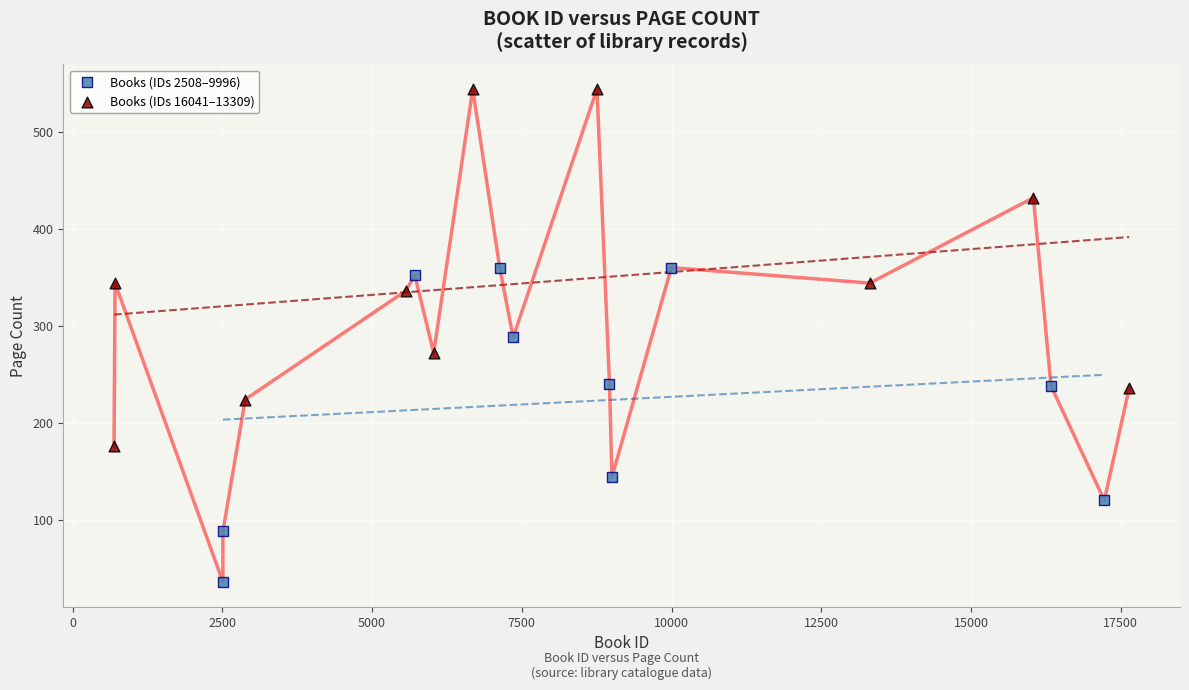

Which series contains the lowest Y value?

Books (IDs 2508–9996)